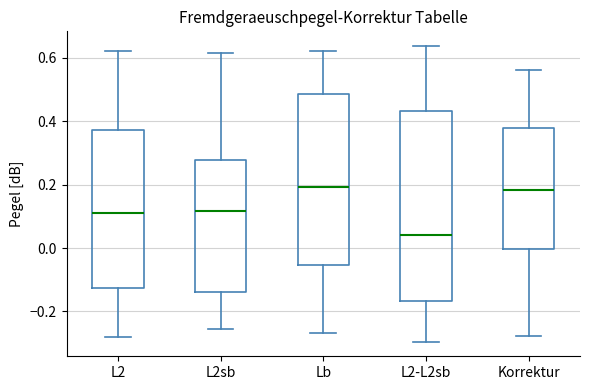

Reading left to right, transcribe this box plot: for each box, give where its median line is, the range the box spans, and where its two whiskers end, as read against the y-axis. The values are not printed on the chart, so give them approximately, as read against the axis.

L2: median 0.12, box -0.12 to 0.38, whiskers -0.28 to 0.62
L2sb: median 0.12, box -0.14 to 0.28, whiskers -0.26 to 0.62
Lb: median 0.20, box -0.06 to 0.48, whiskers -0.26 to 0.62
L2-L2sb: median 0.04, box -0.16 to 0.44, whiskers -0.30 to 0.64
Korrektur: median 0.18, box 0.00 to 0.38, whiskers -0.28 to 0.56